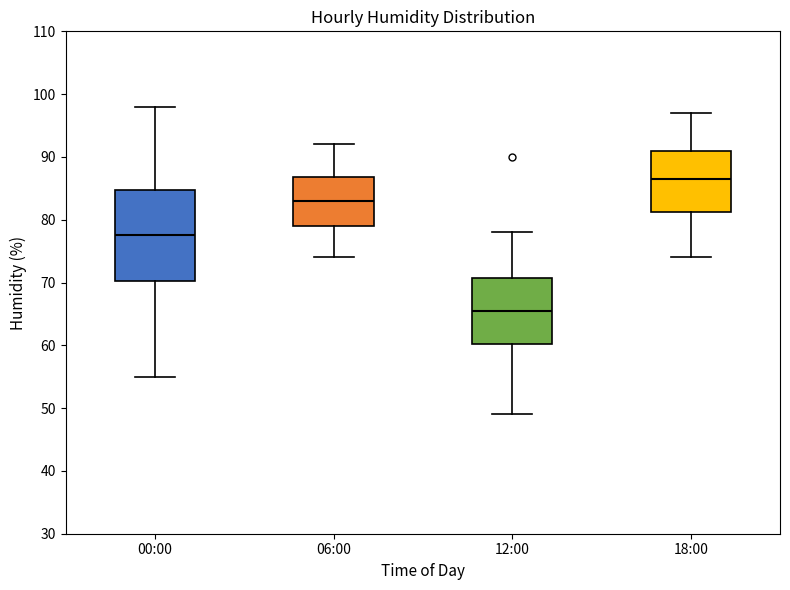

Comparing the boxes themselves (not the whiskers), which one is the tallest?

00:00